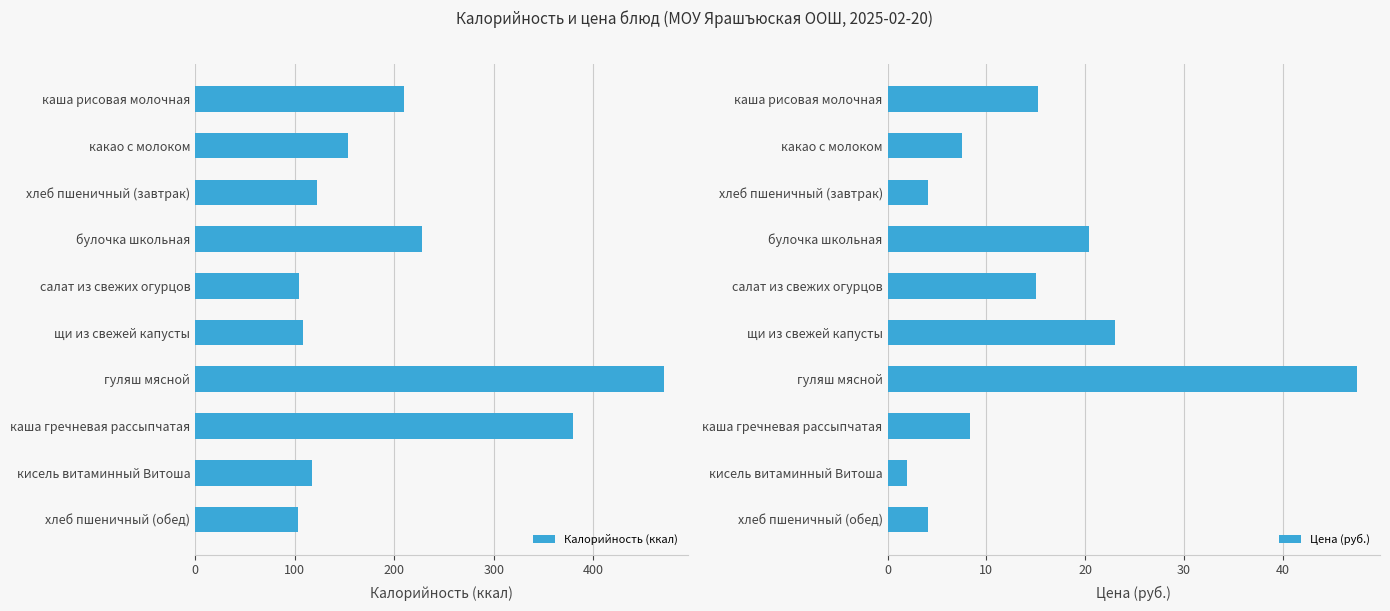

Where is Калорийность (ккал) nearest to the value 287?

булочка школьная